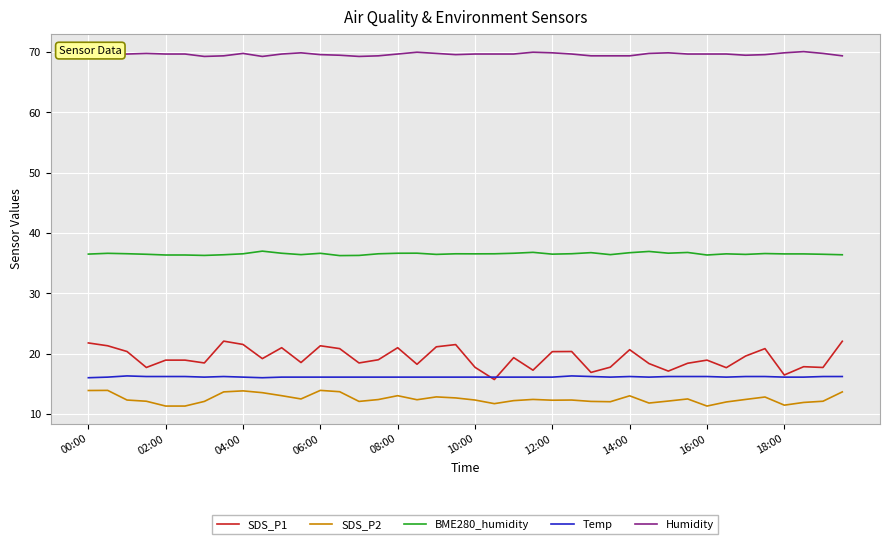

What is the maximum value for SDS_P1?

22.1